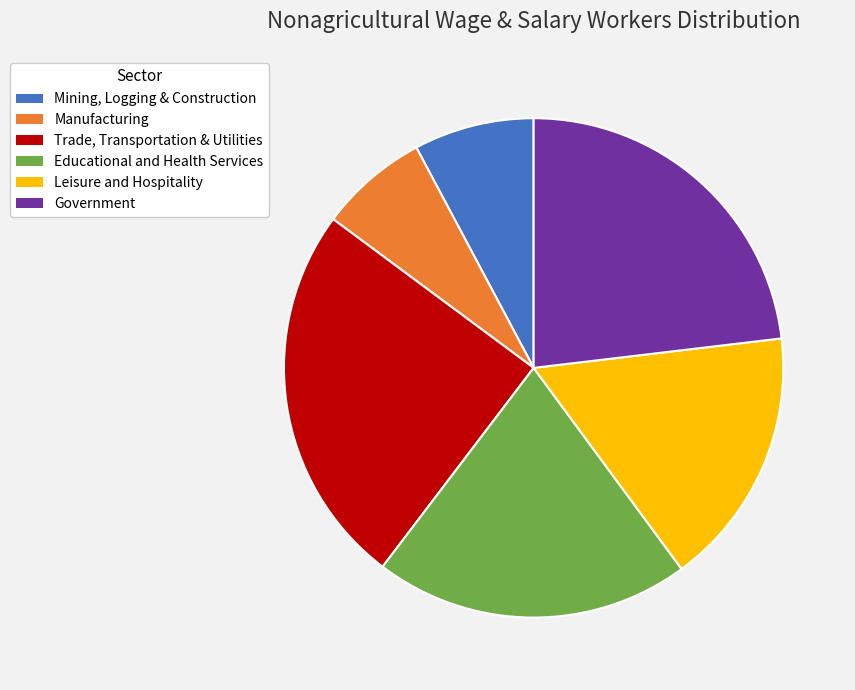

How many slices are in this pie chart?

6